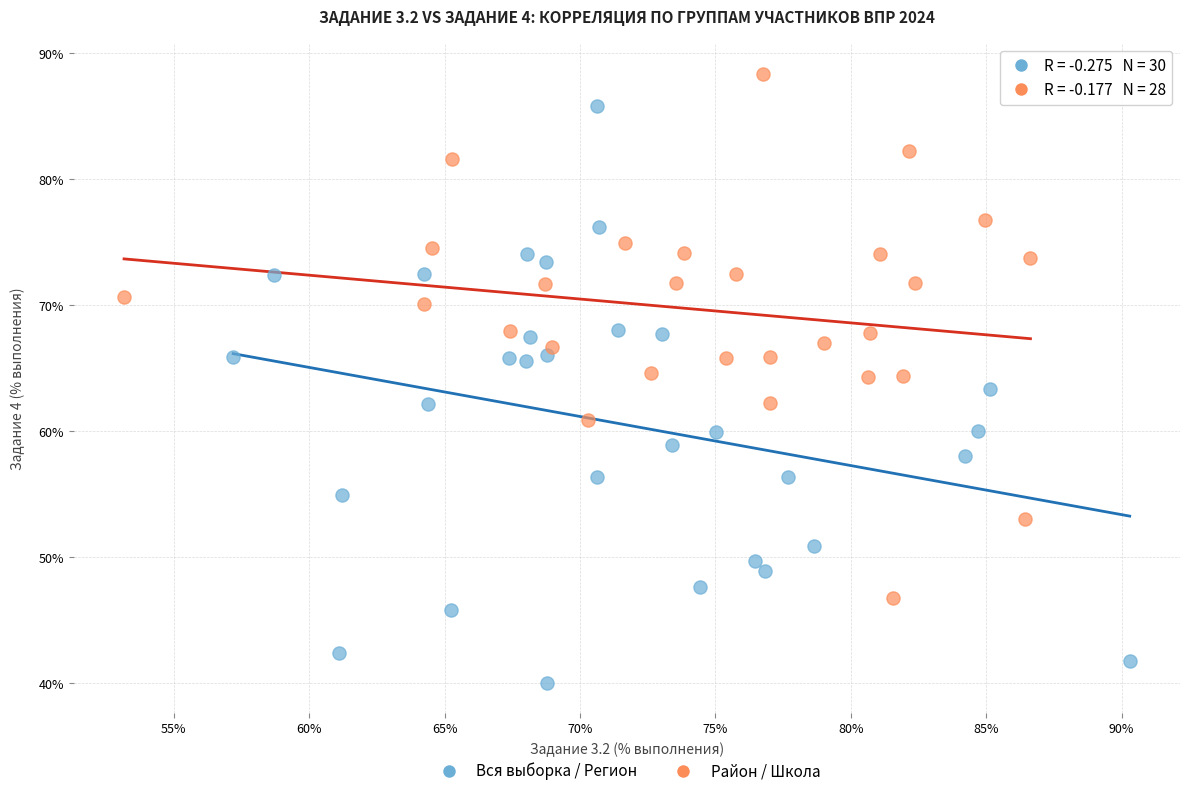

Which series has the largest Y range (max minus min)?

Вся выборка / Регион